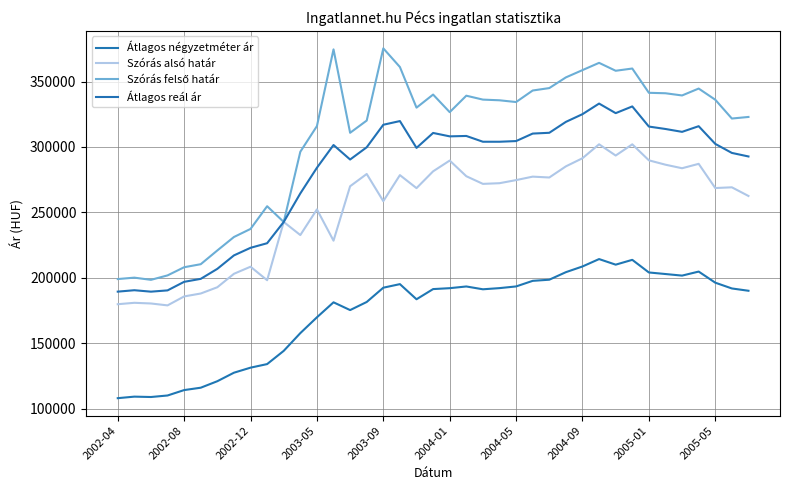

Rank the series by their maximum value, from highest to lowest.

Szórás felső határ, Átlagos reál ár, Szórás alsó határ, Átlagos négyzetméter ár